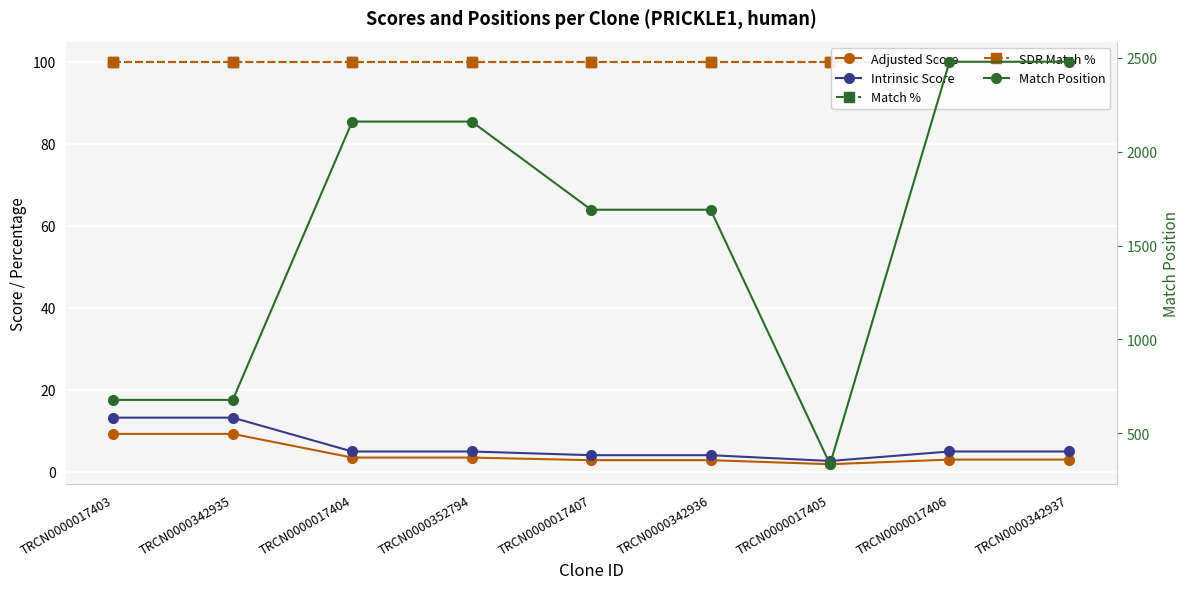

Where is the first local minimum for Intrinsic Score?

TRCN0000017405